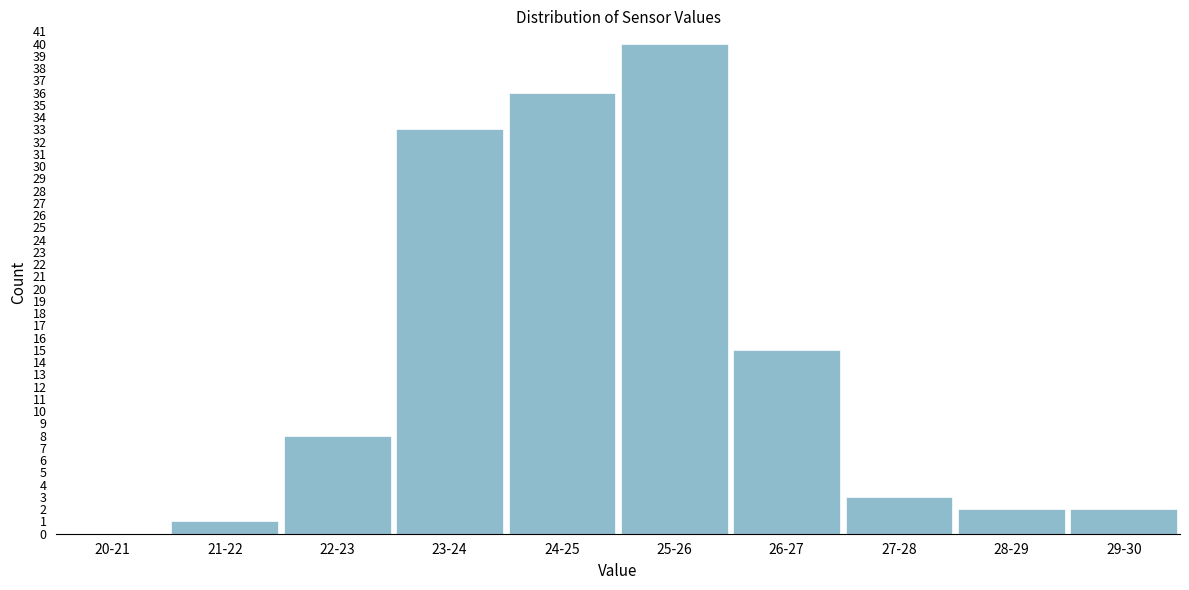

Reading left to right, extract all data points from this chart.

20-21=0	21-22=1	22-23=8	23-24=33	24-25=36	25-26=40	26-27=15	27-28=3	28-29=2	29-30=2